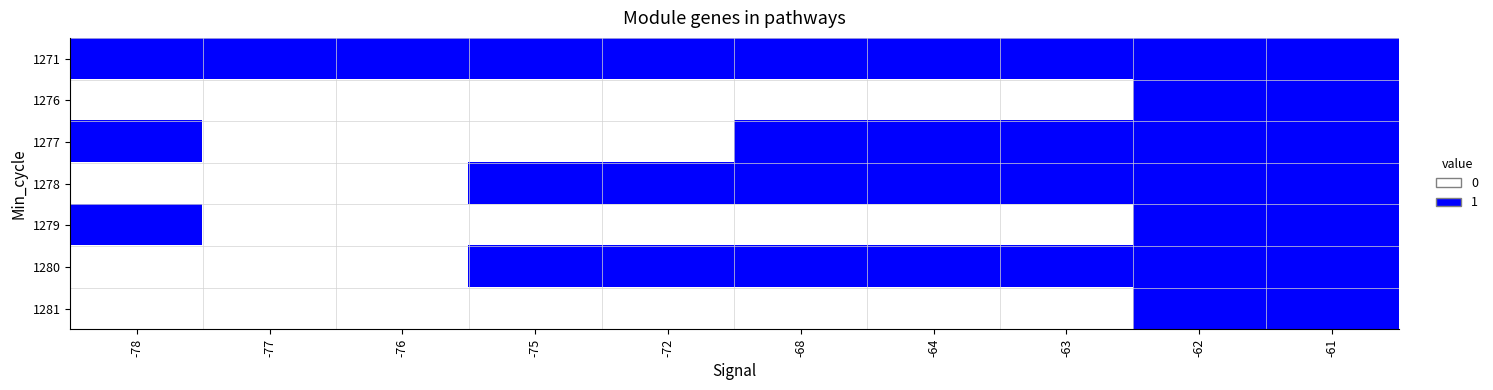

At -61, list the series in order from smallest to largest.

1271, 1276, 1277, 1278, 1279, 1280, 1281